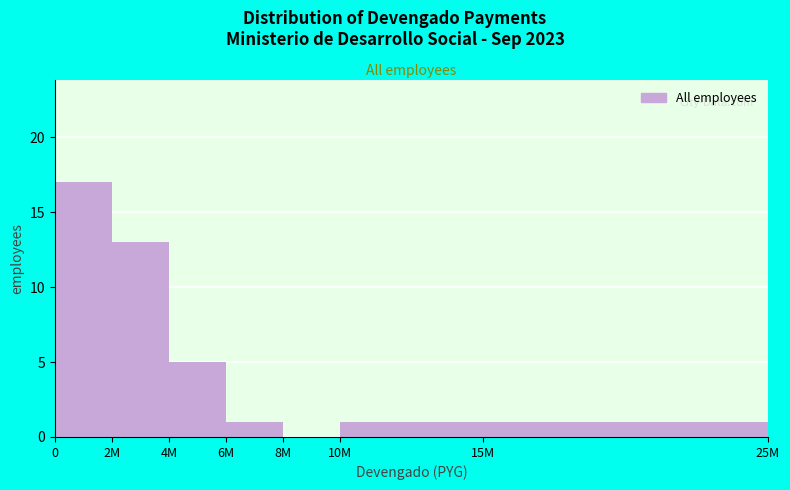

Reading left to right, transcribe all the data shown in this chart.

0=17	2M=13	4M=5	6M=1	8M=0	10M=1	15M=1